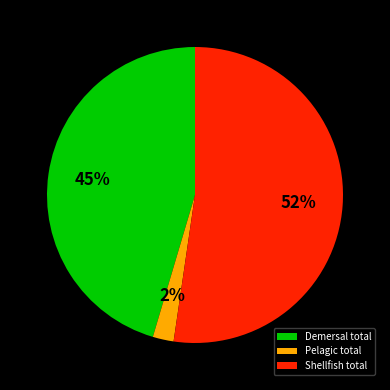

Is the sum of Demersal total and Pelagic total greater than half?

No